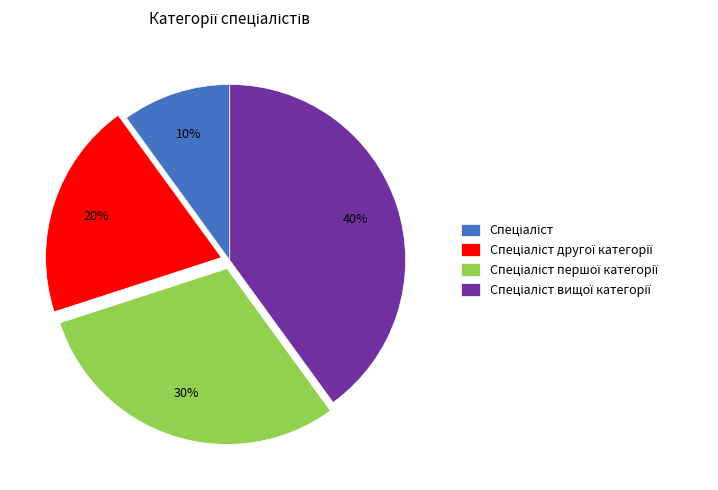

Does any single category account for the majority?

No